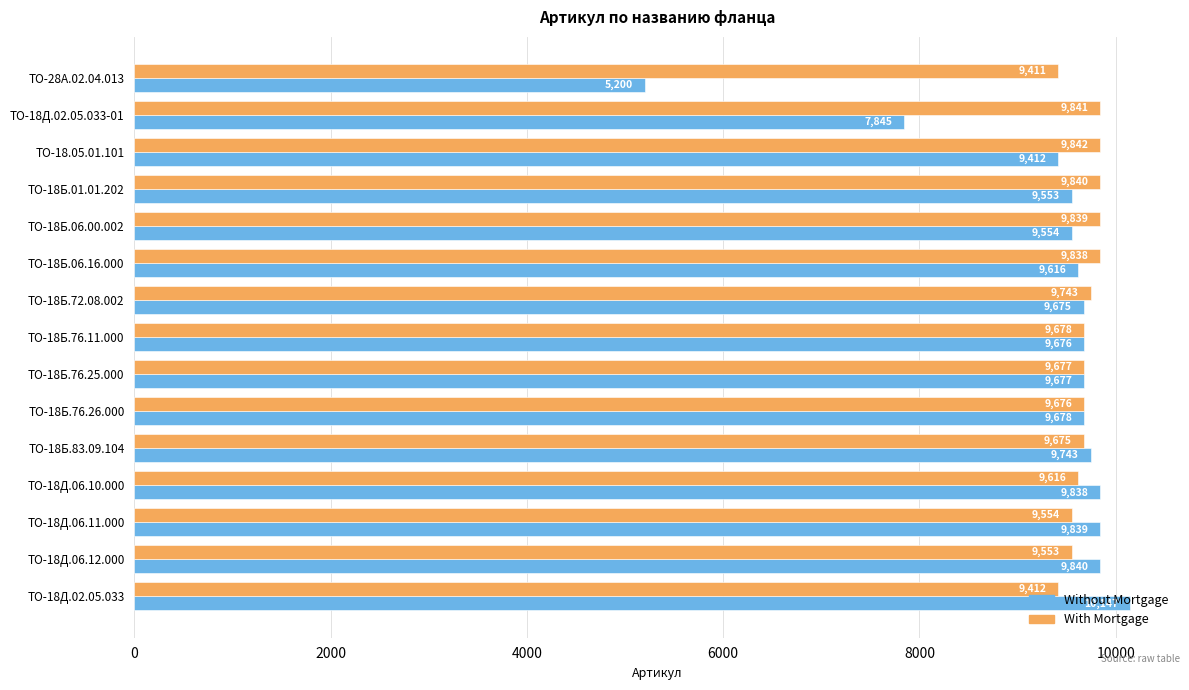

Which category has the highest value across all series?

ТО-18Д.02.05.033